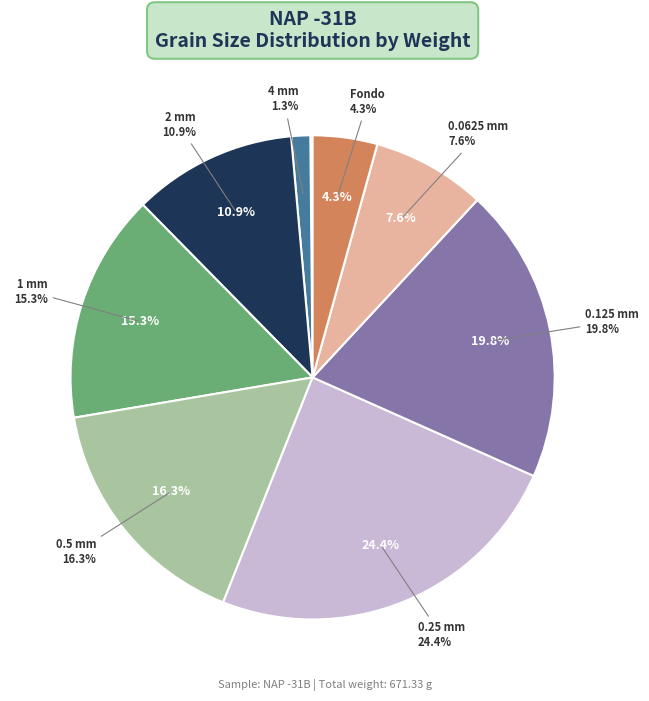

Is 0.25 mm the majority of the pie?

No